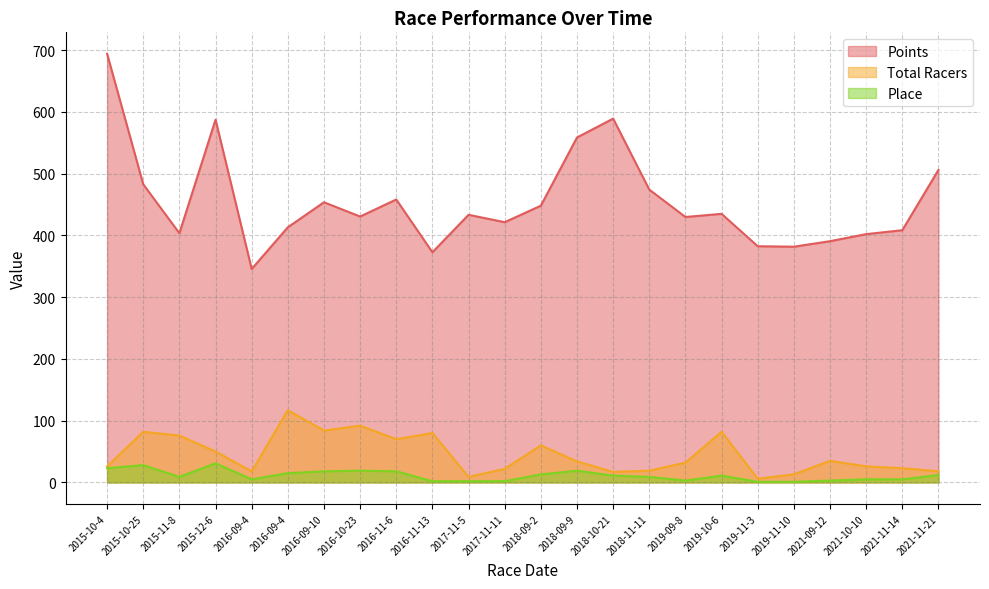

What is the value of the Points point at the 12th from the left?

421.5